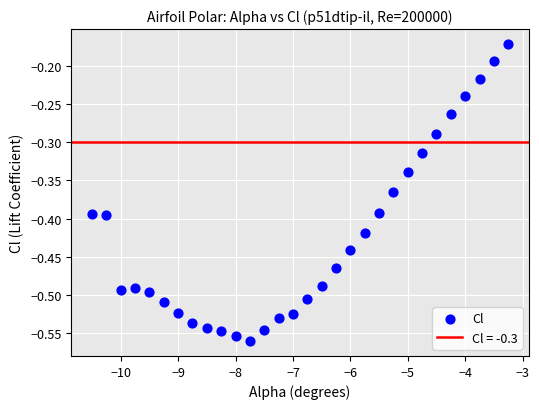

What is the range of Y values (max minus min)?

0.4